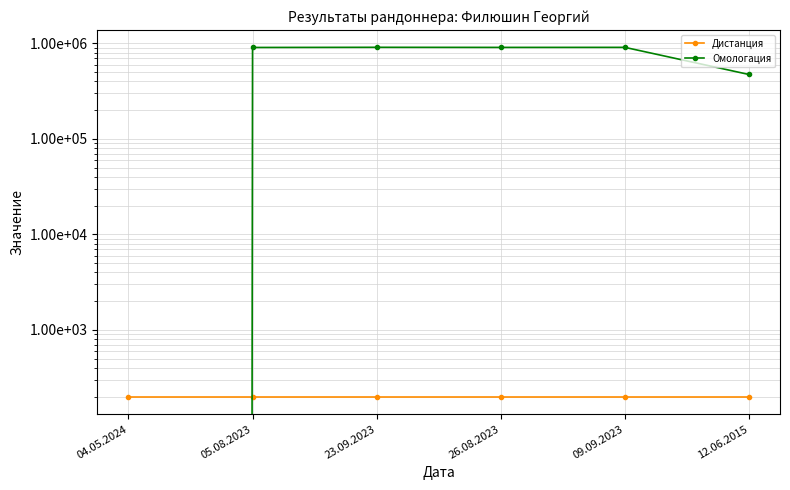

Between 23.09.2023 and 12.06.2015, which is larger?

23.09.2023